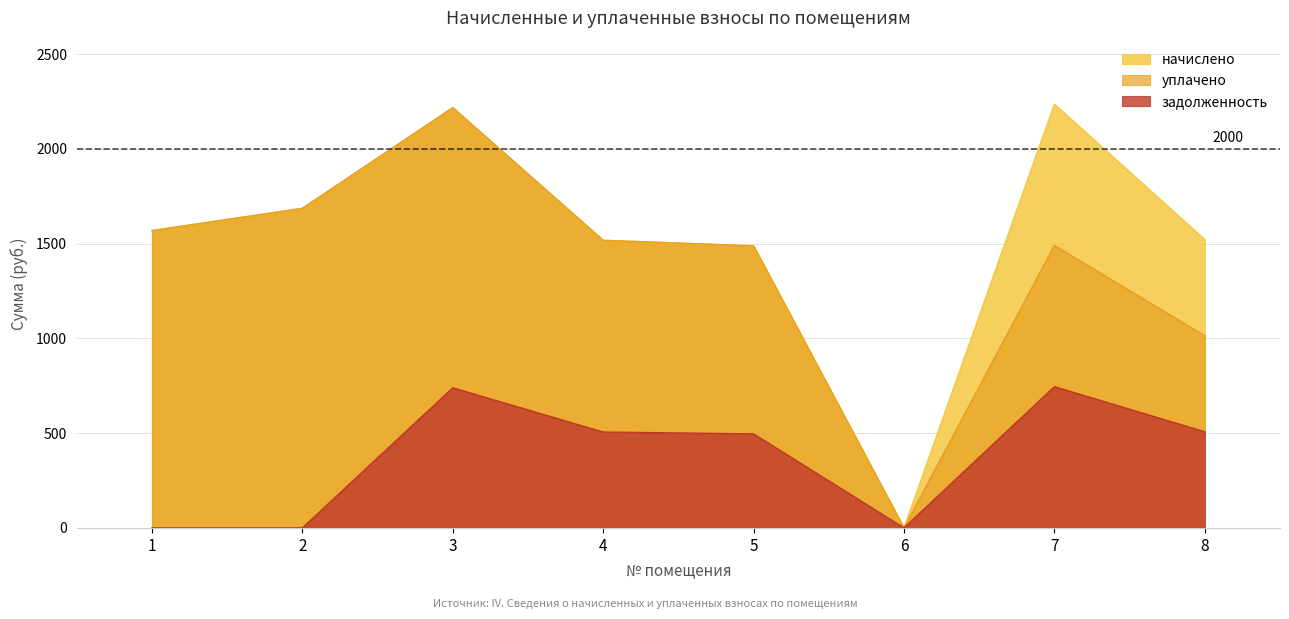

How many lines are shown in the chart?

3